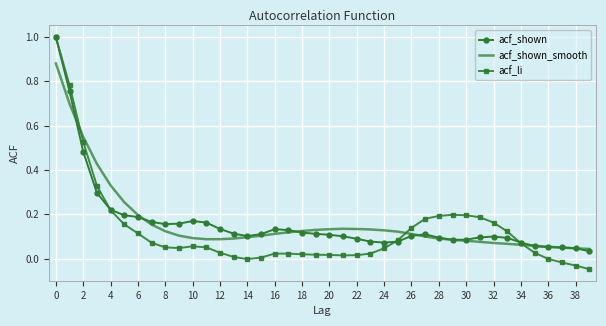

What is the maximum value for acf_shown?

1.0